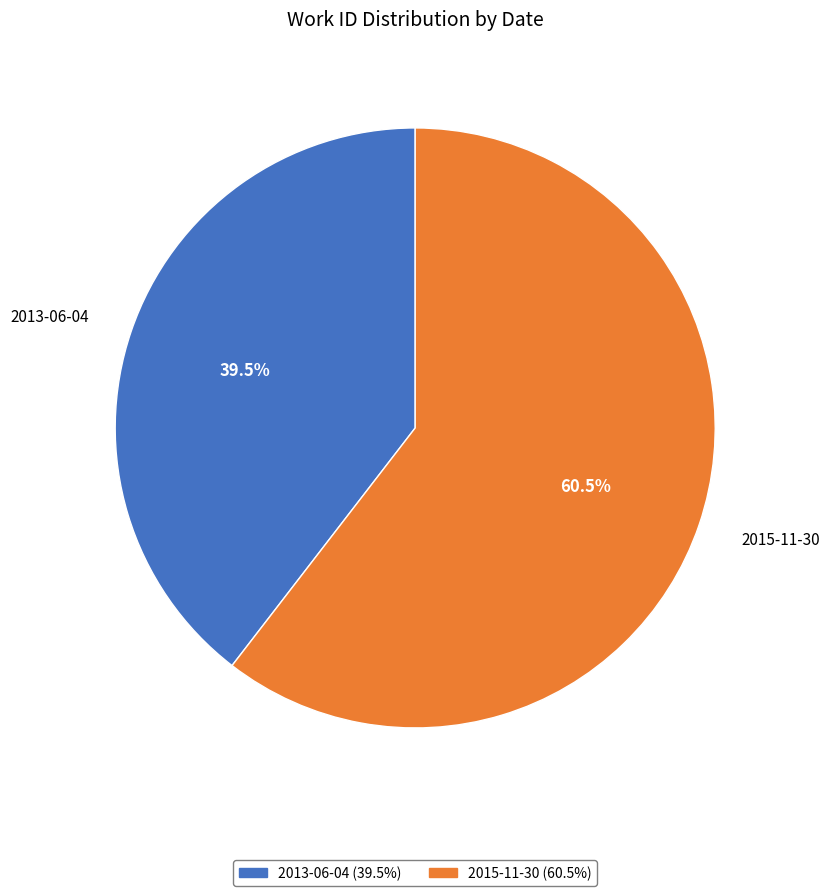

Approximately how many times larger is the value at 2013-06-04 compared to 2015-11-30?

0.7